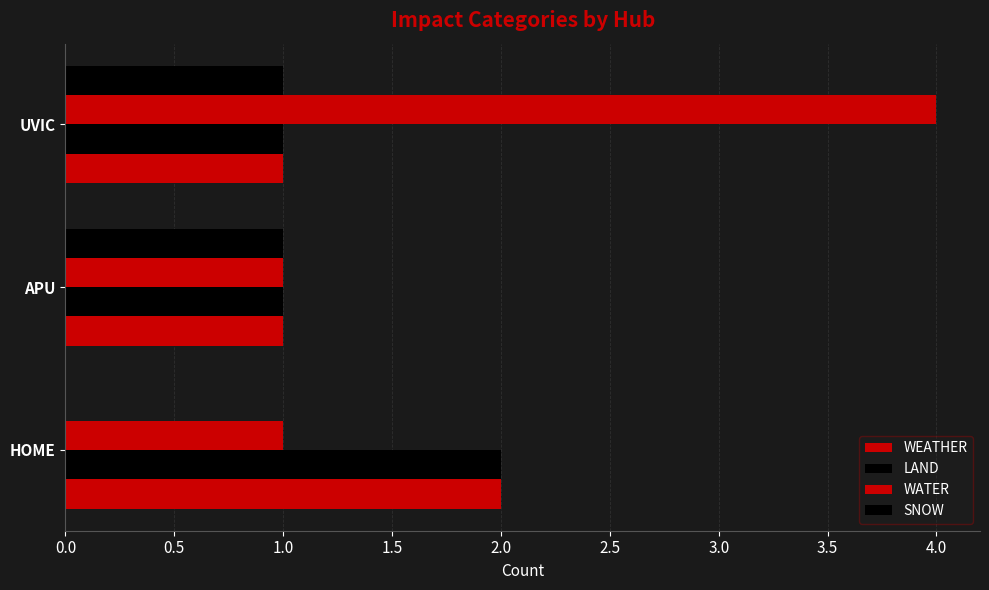

Count the number of data series in this chart.

4